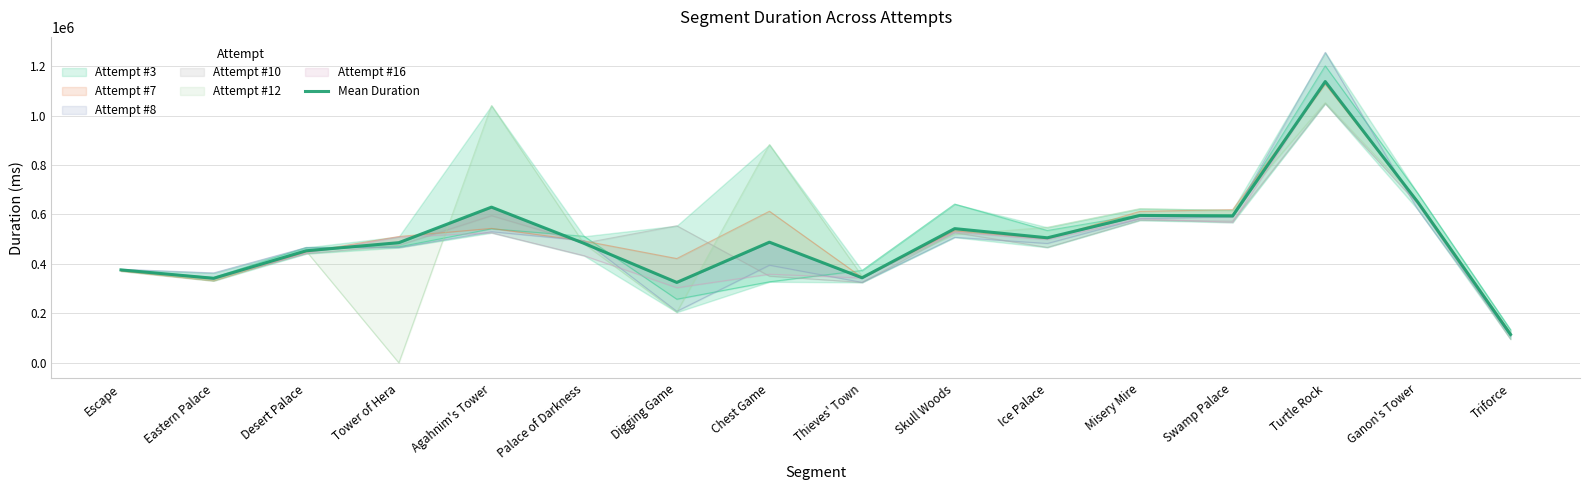

What is the approximate value at Skull Woods?

542764.3